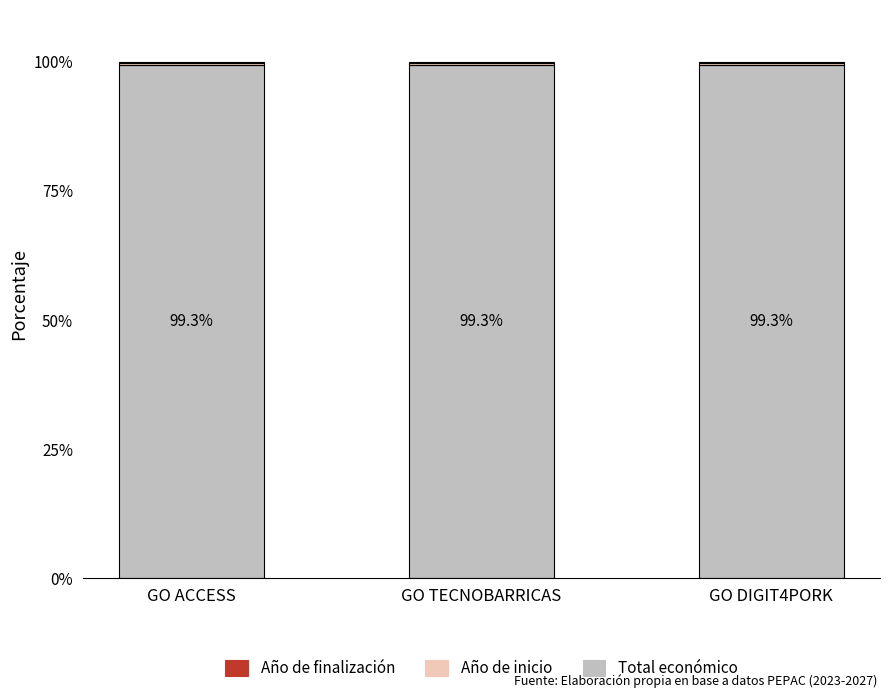

Are the bars grouped side by side (vs. stacked)?

No